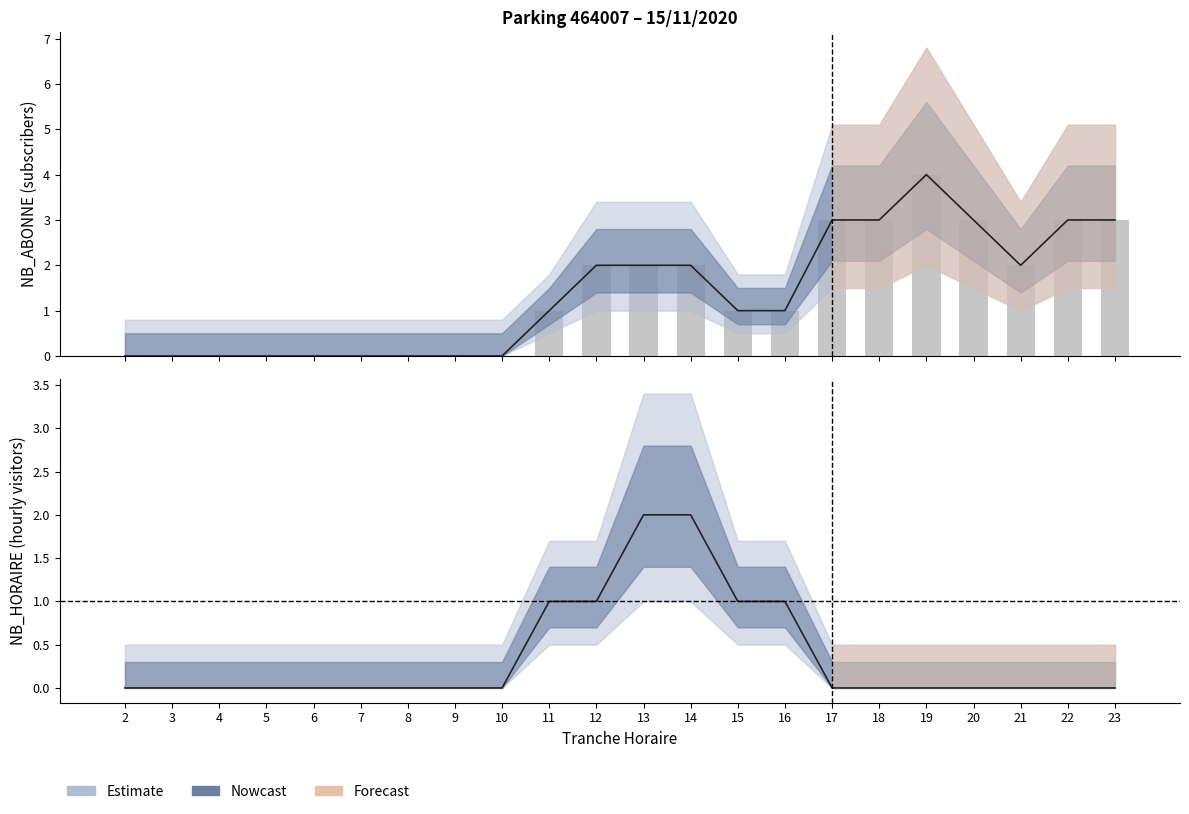

What is the change in value from 6 to 22?

+3